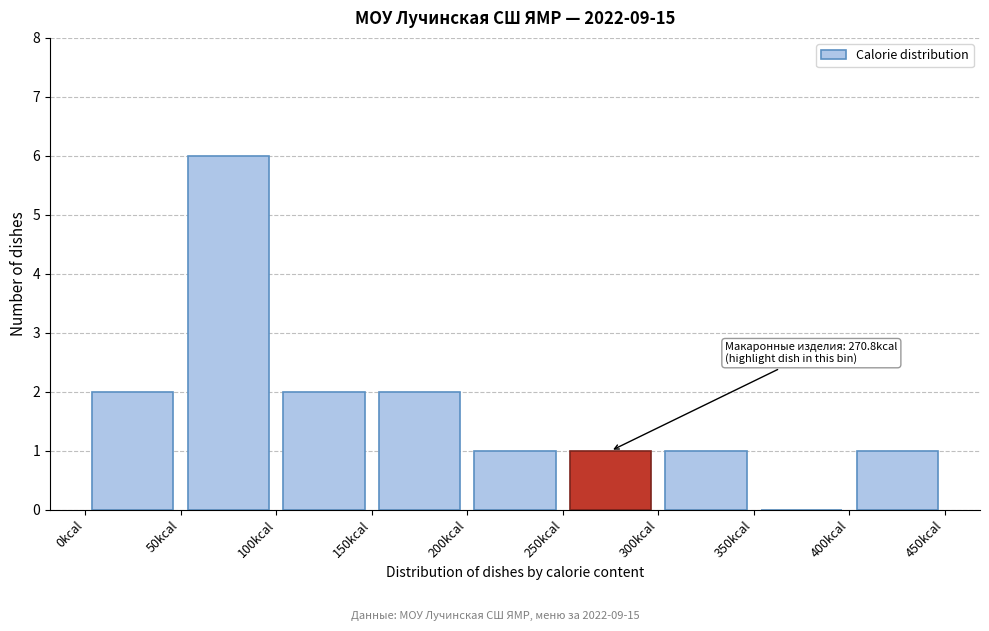

Which range on the x-axis has the tallest bar?

50 to 100